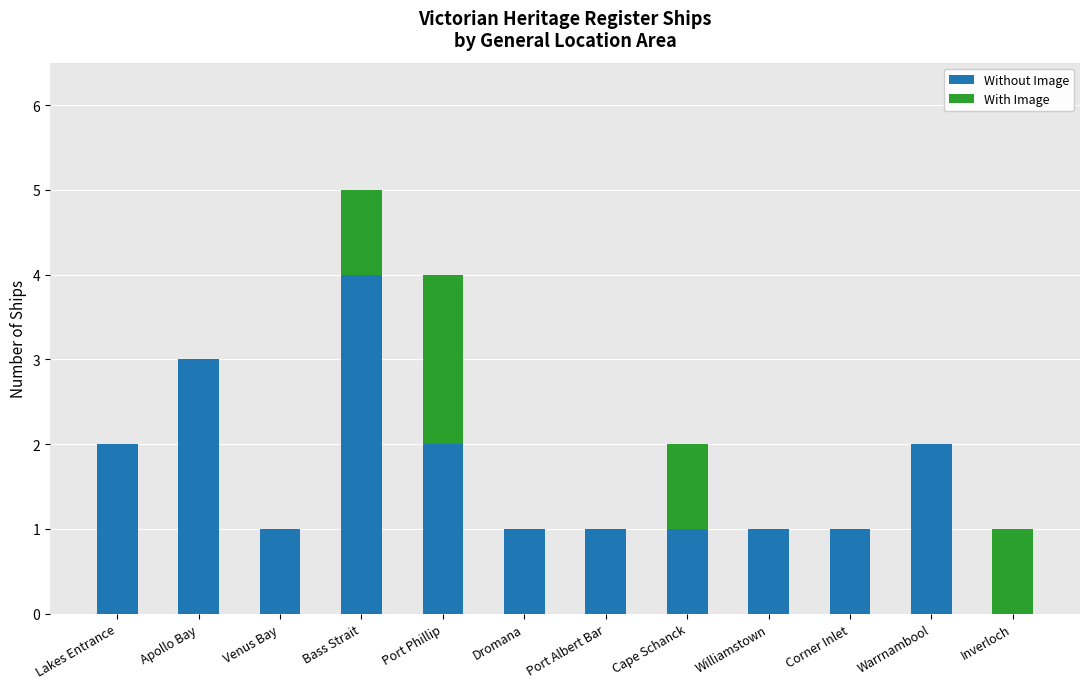

What is the highest value of the Without Image series?

4